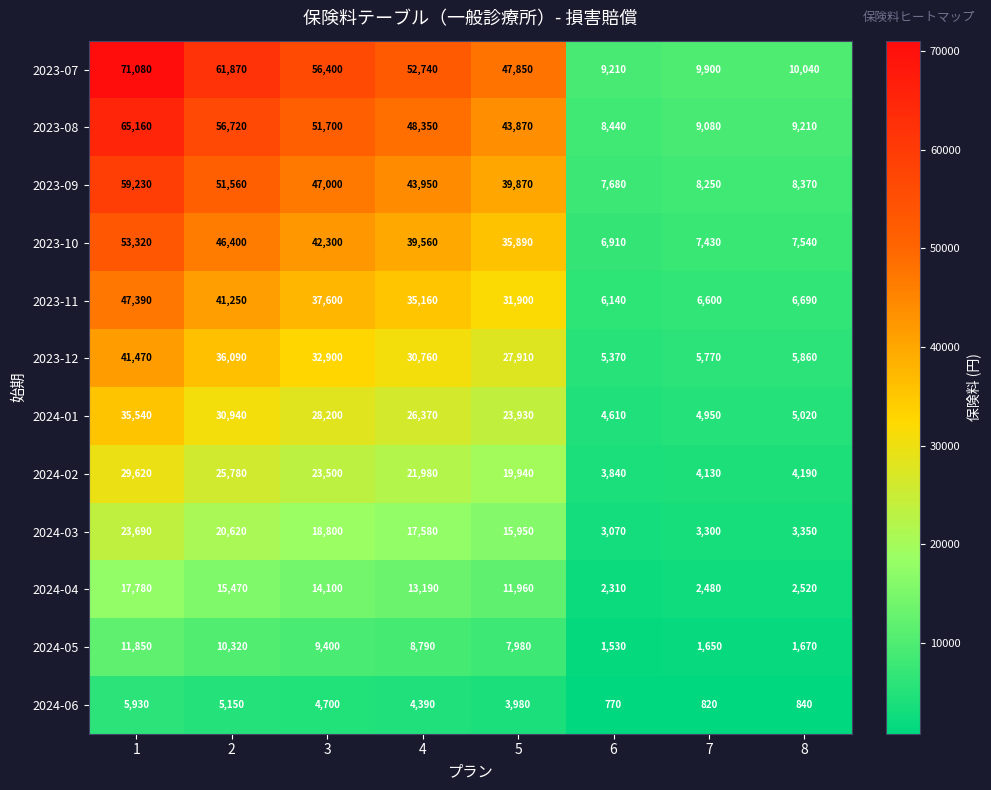

What is the maximum value shown in the chart?

71080